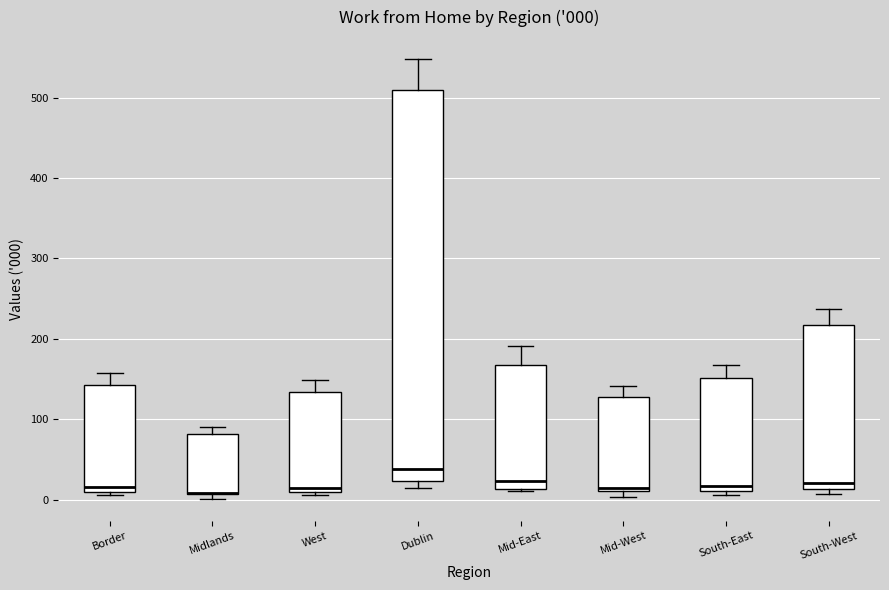

Comparing the boxes themselves (not the whiskers), which one is the tallest?

Dublin